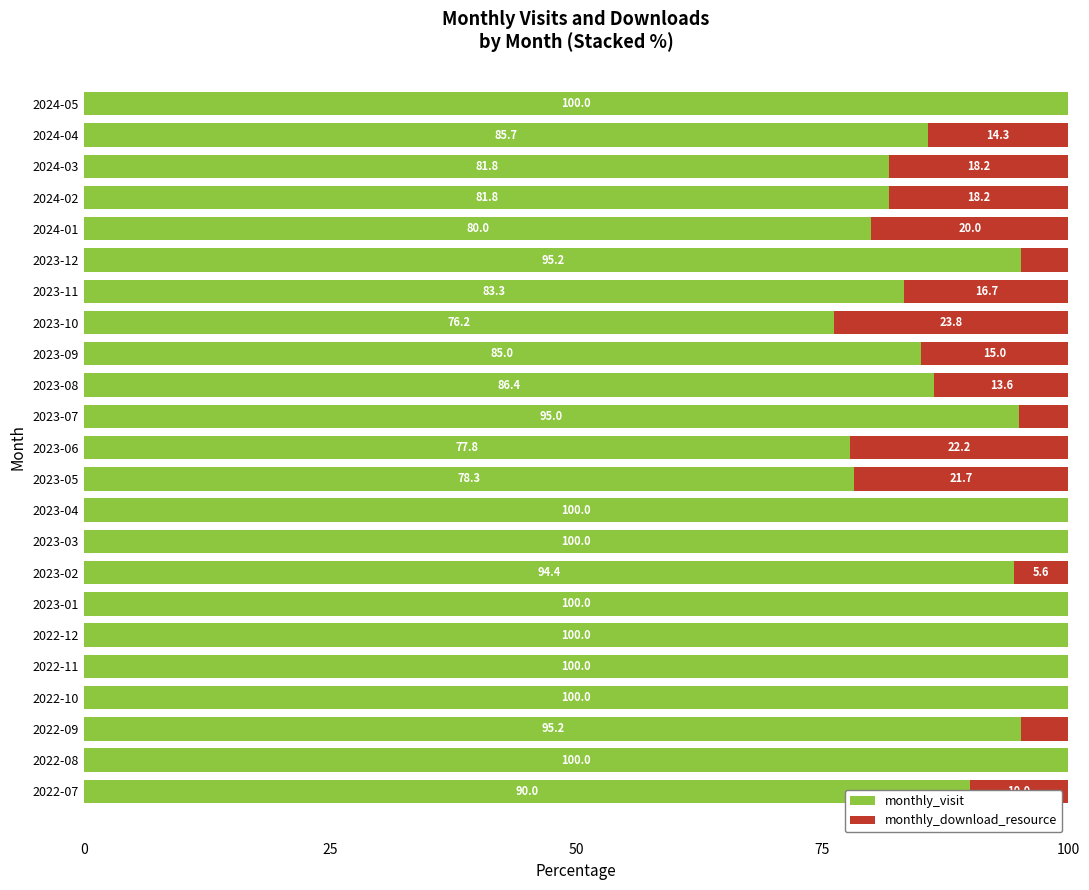

At which label is monthly_visit closest to 88?

2023-08